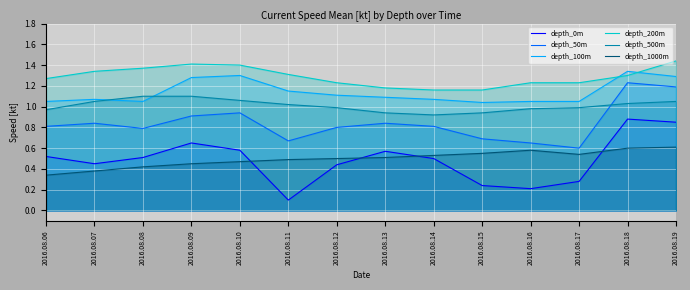

How many values in the depth_500m series are below 1?

7